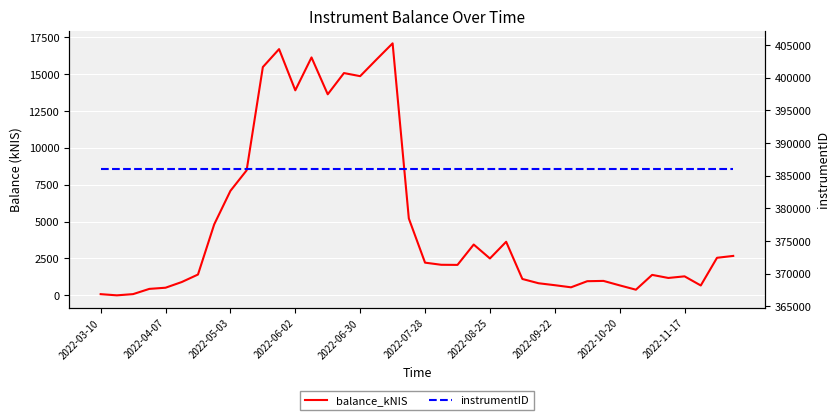

Does the chart display data point markers on the line(s)?

No